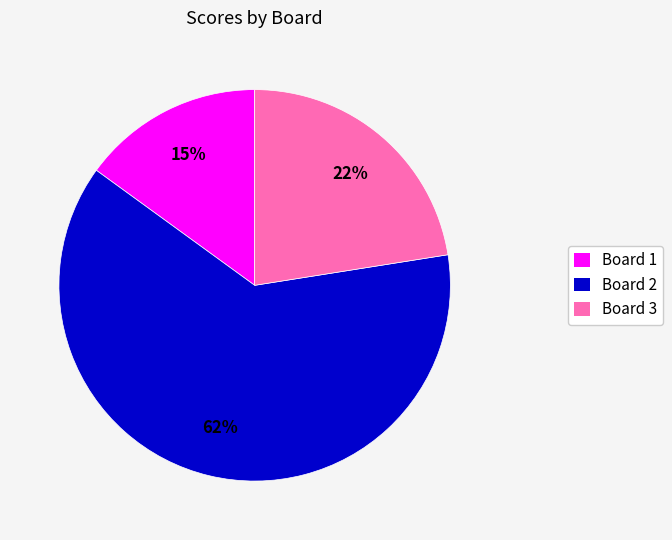

Rank the categories by value from lowest to highest.

Board 1, Board 3, Board 2